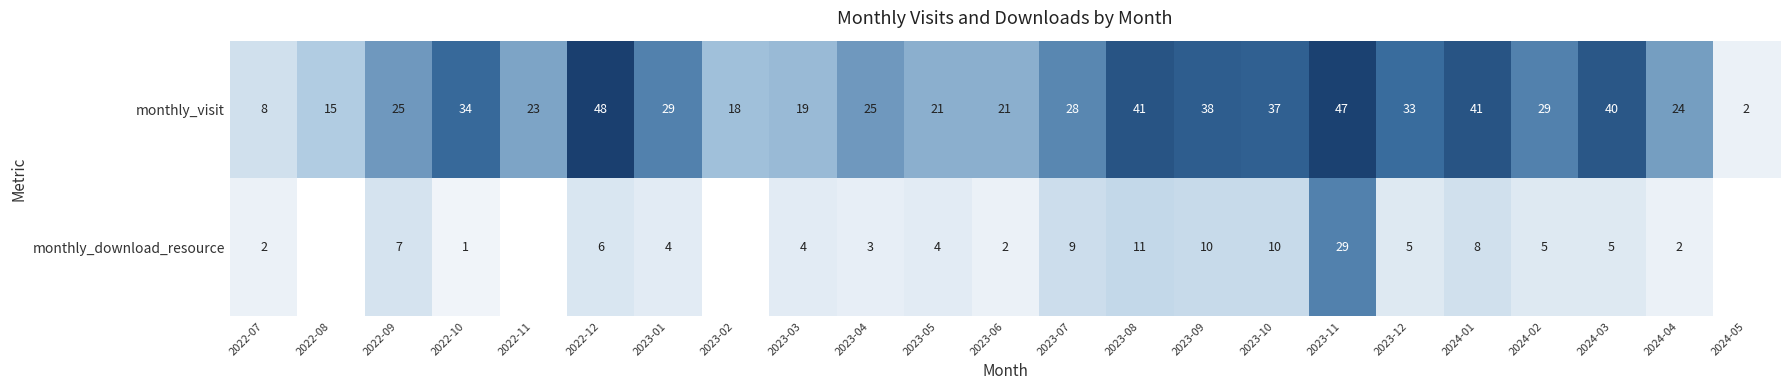

What value does the monthly_visit series have at 2022-10, to the nearest 10?

30